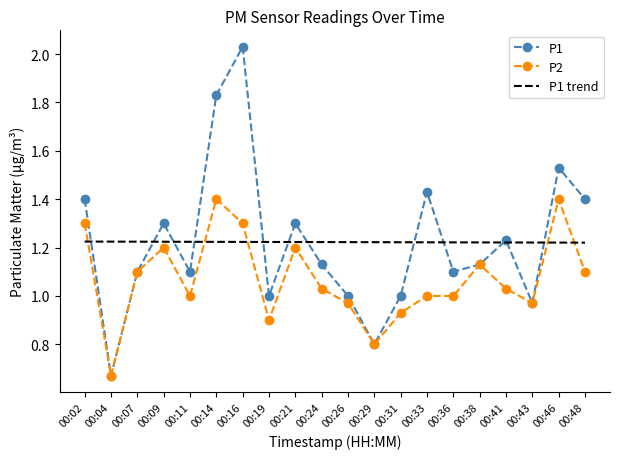

Which category has the lowest value across all series?

00:04